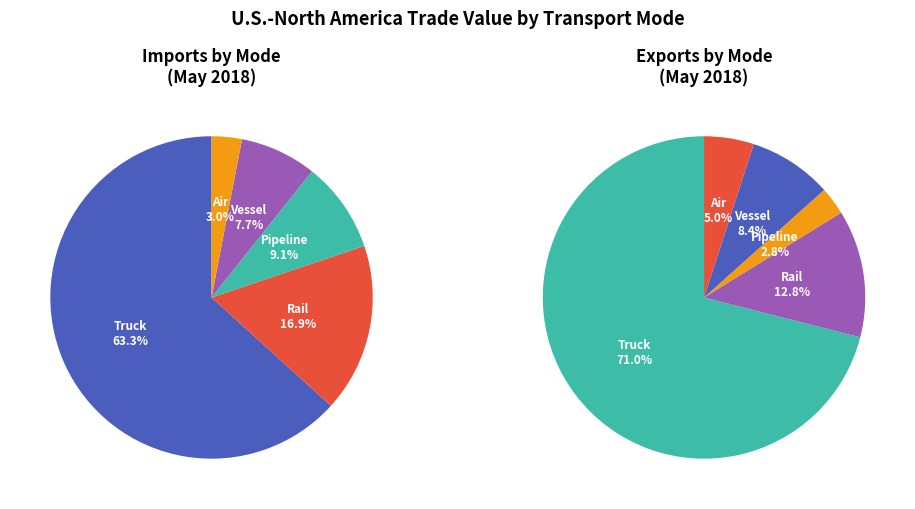

What percentage is the 3 slice, to the nearest percent?

8%